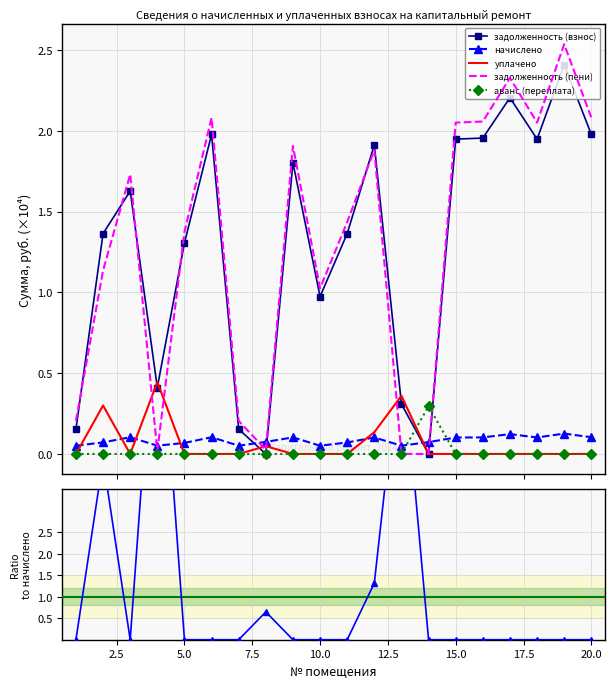

True or false: начислено has a value of 0.1 at 5.0.

False